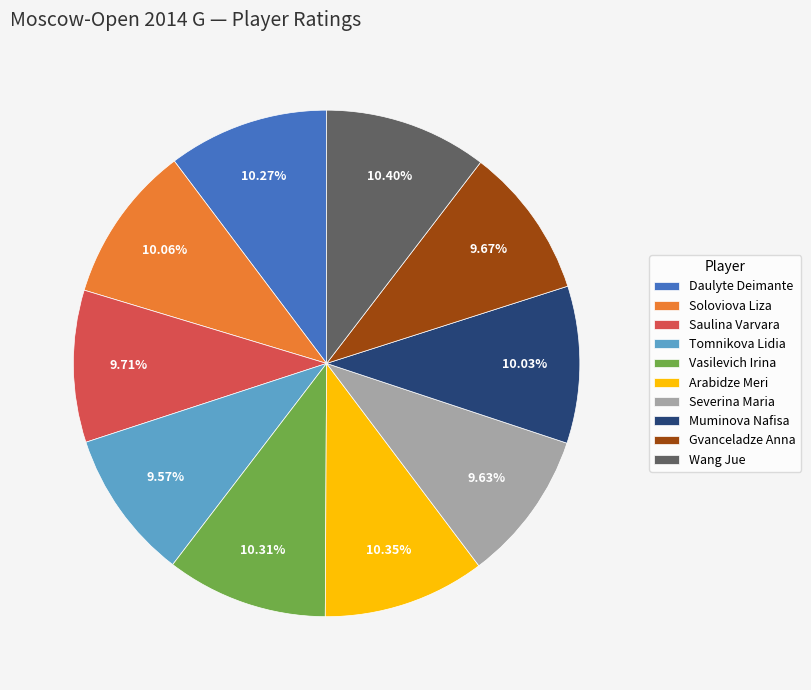

Do Gvanceladze Anna and Arabidze Meri together represent more than half of the pie?

No